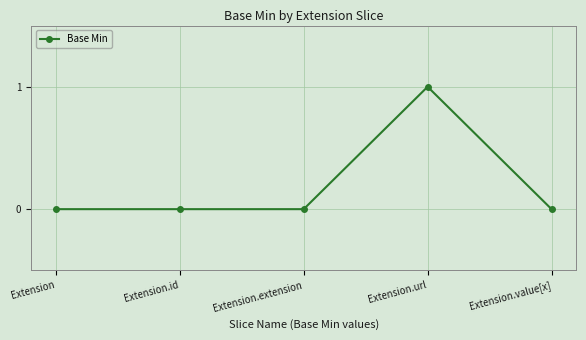

How many values are between 0 and 1?

5